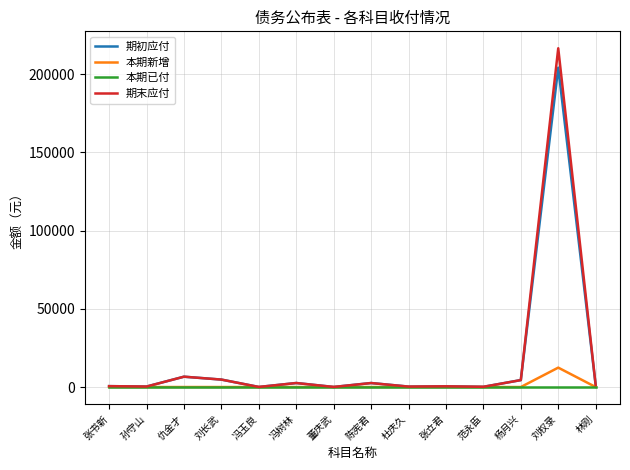

At how many categories does at least one series exceed 179180?

1